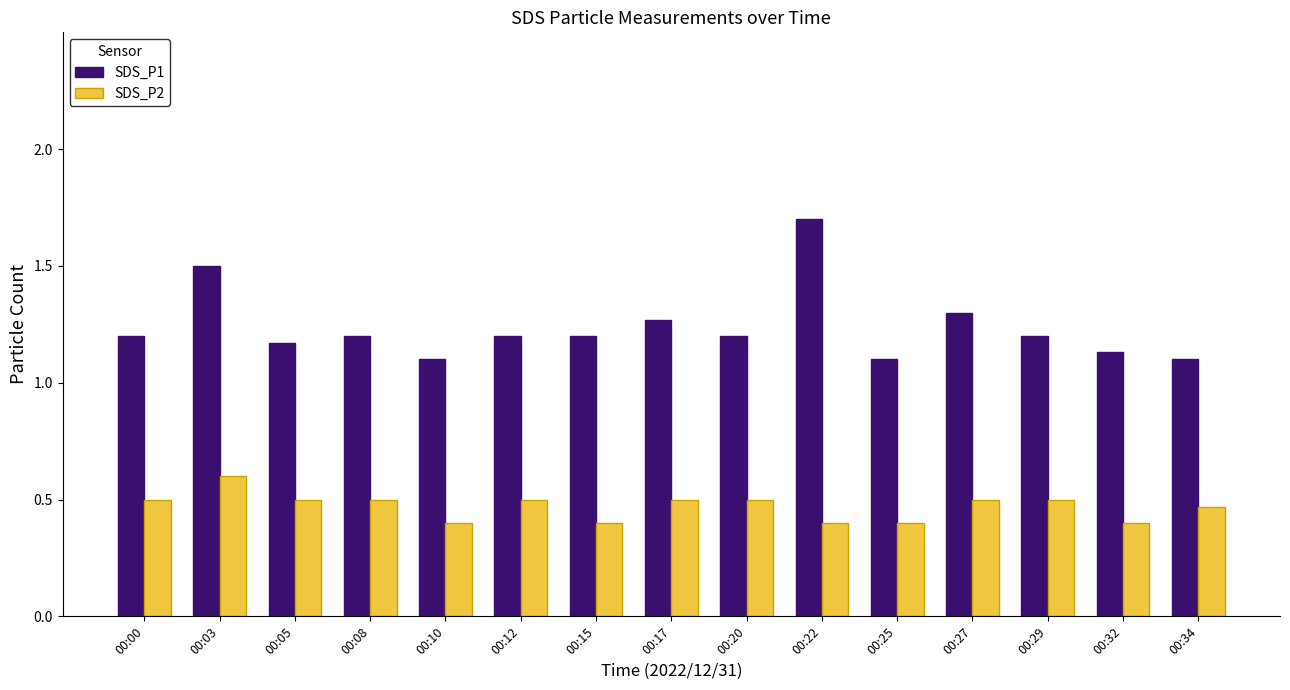

Which series has the widest spread of values?

SDS_P1